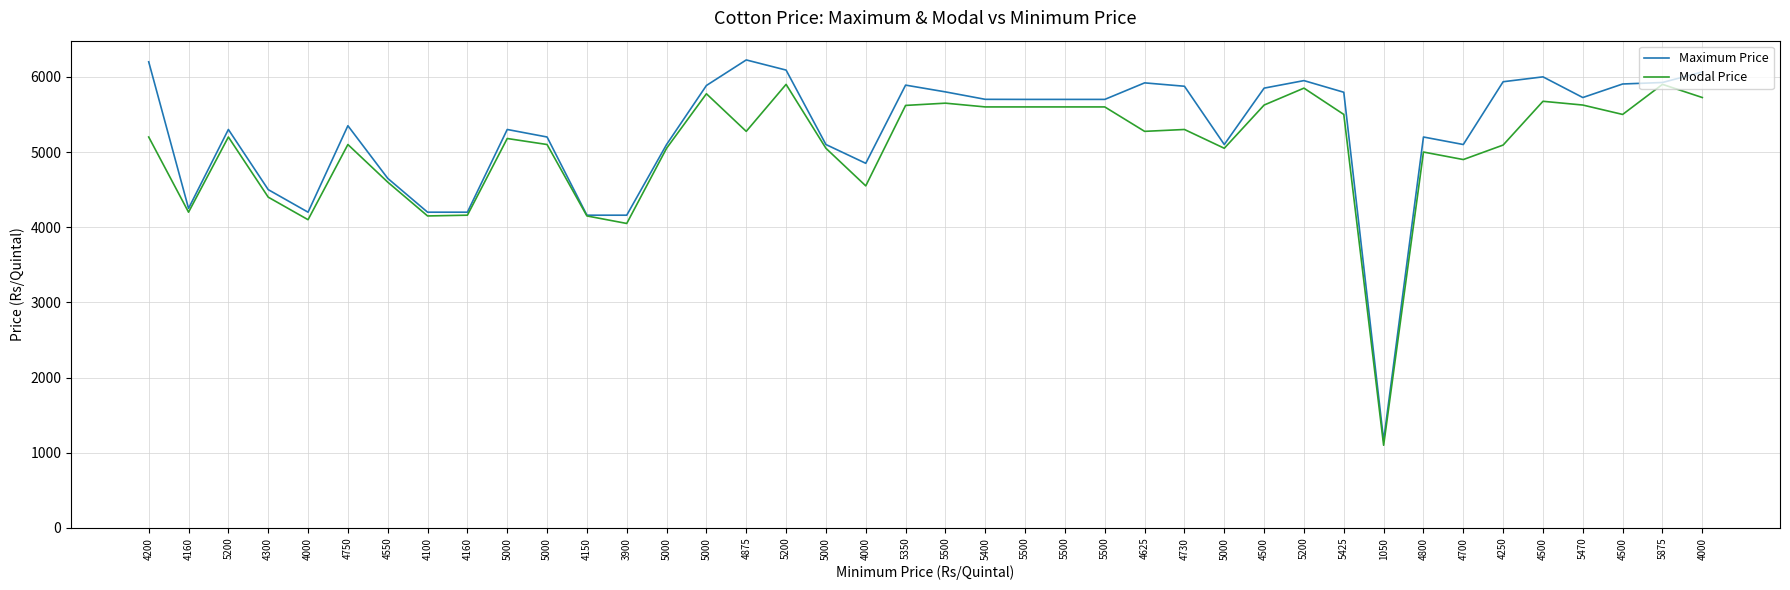

What is the difference between the second highest and minimum values in the Maximum Price series?

5036